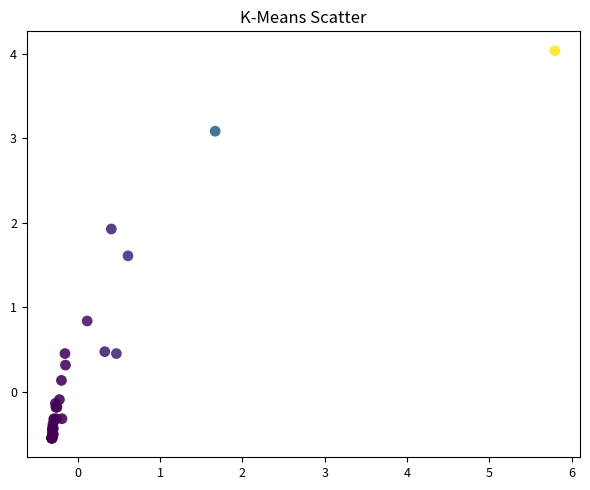

What Y value in the scatter plot is closest to 1?

0.8